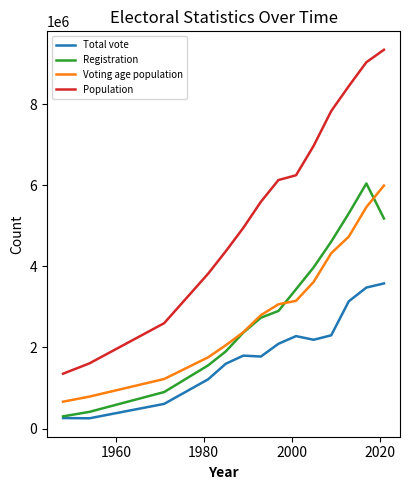

What is the lowest value of the Registration series?

300496